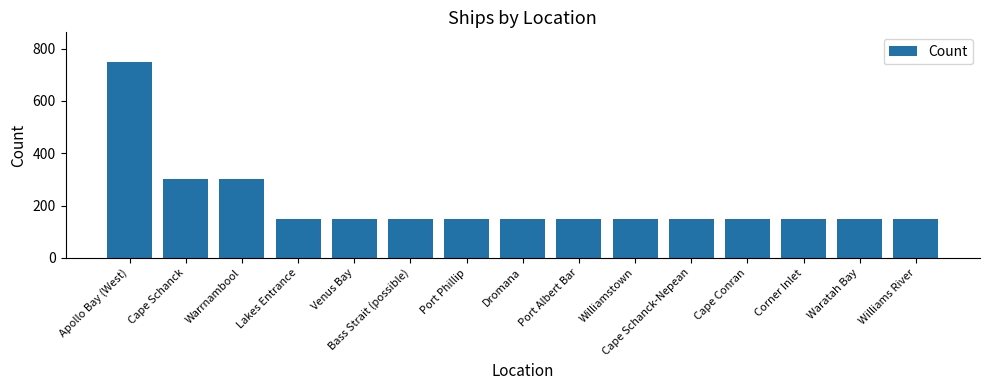

What is the label of the 9th bar from the left?

Port Albert Bar